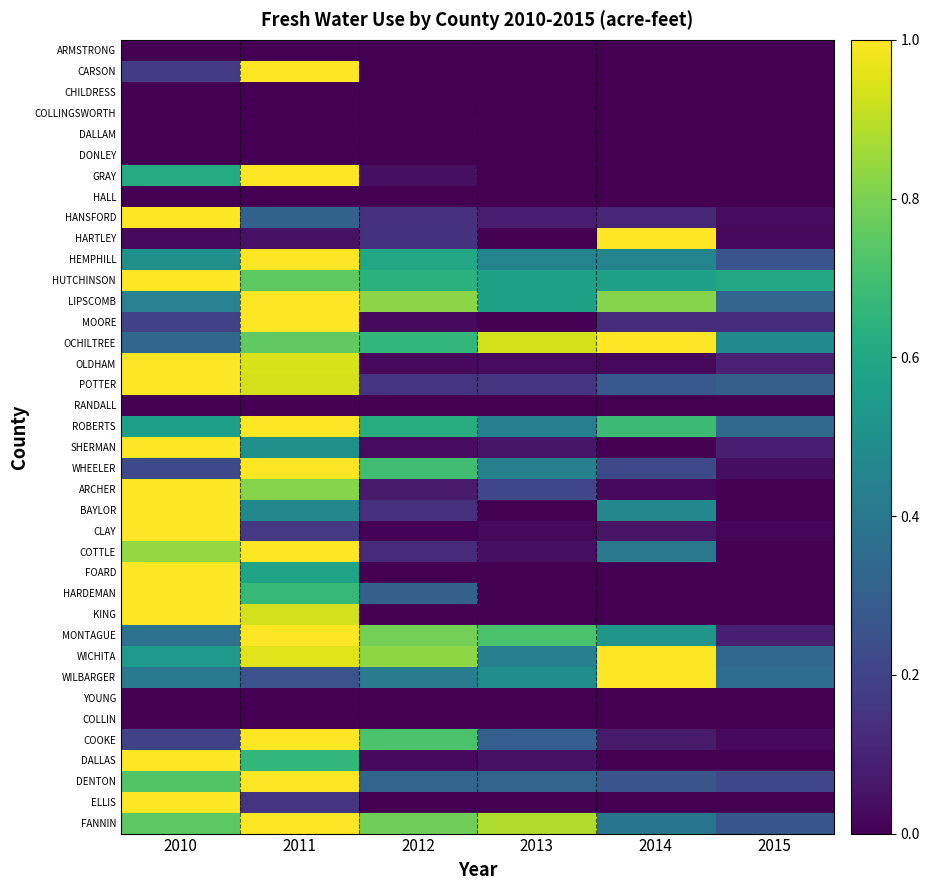

At which category is the sum across all series the highest?

2011